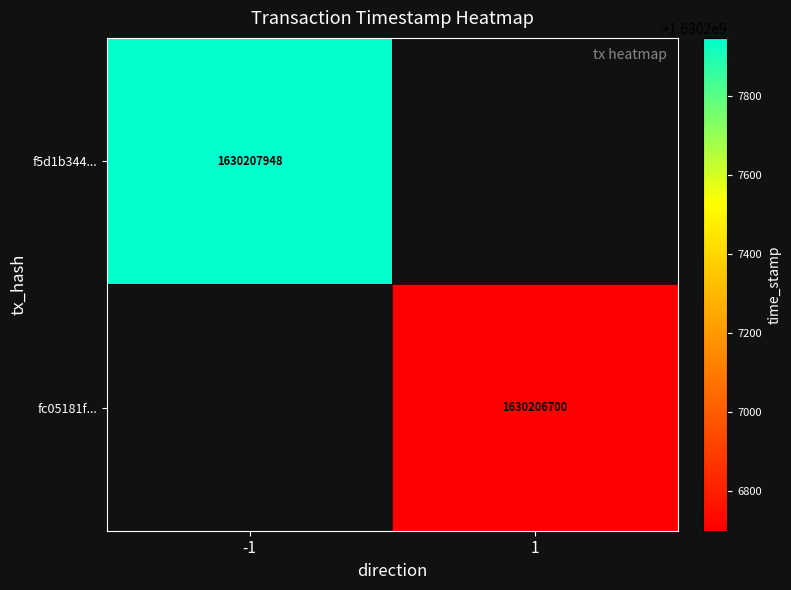

How many distinct data groups are displayed?

2